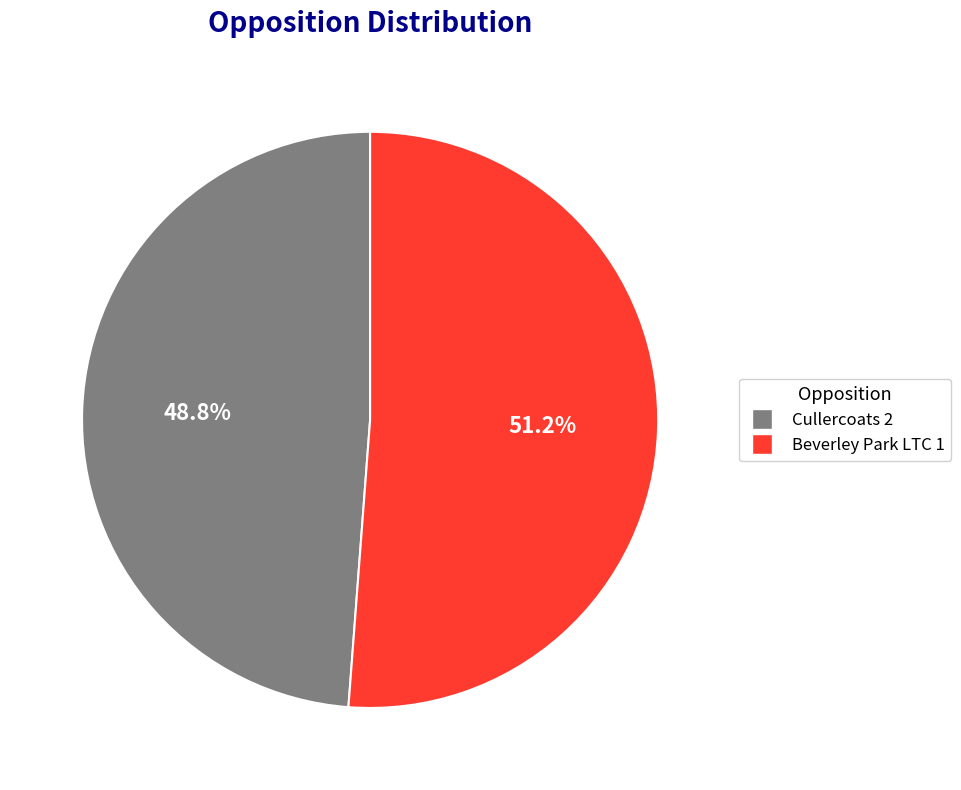

What is the largest slice in the pie chart?

Beverley Park LTC 1